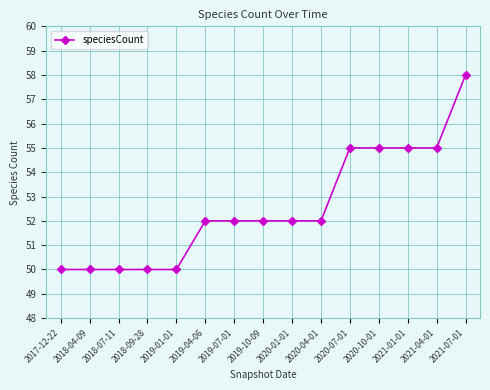

What is the difference between the second highest and minimum values?

5